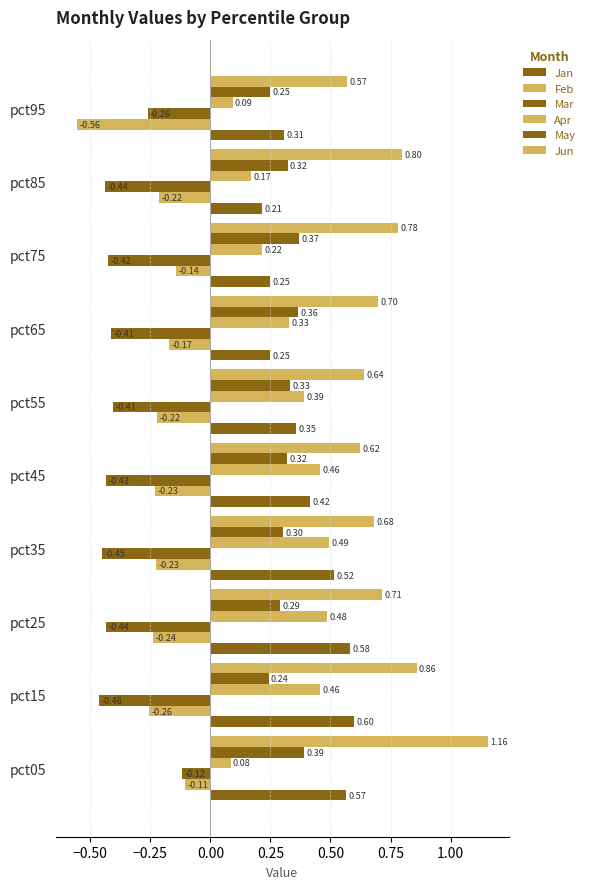

How many series are shown in this chart?

6